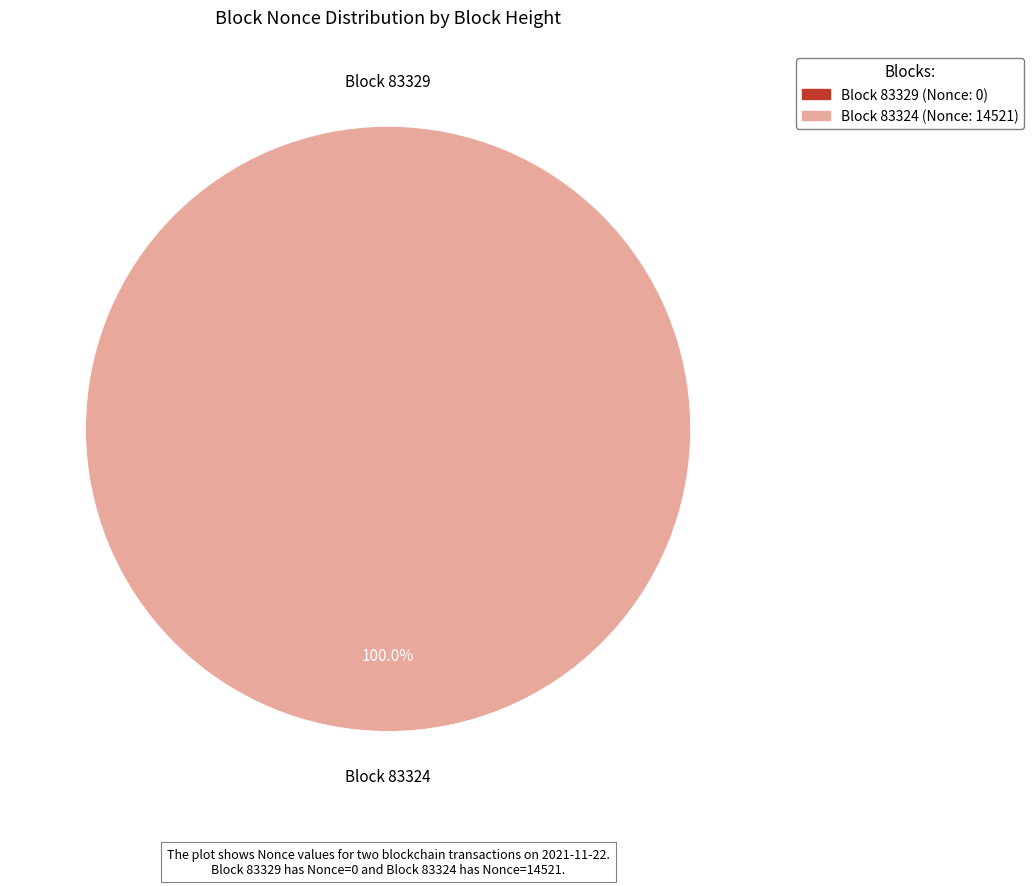

Which slice represents more than half of the pie?

83324